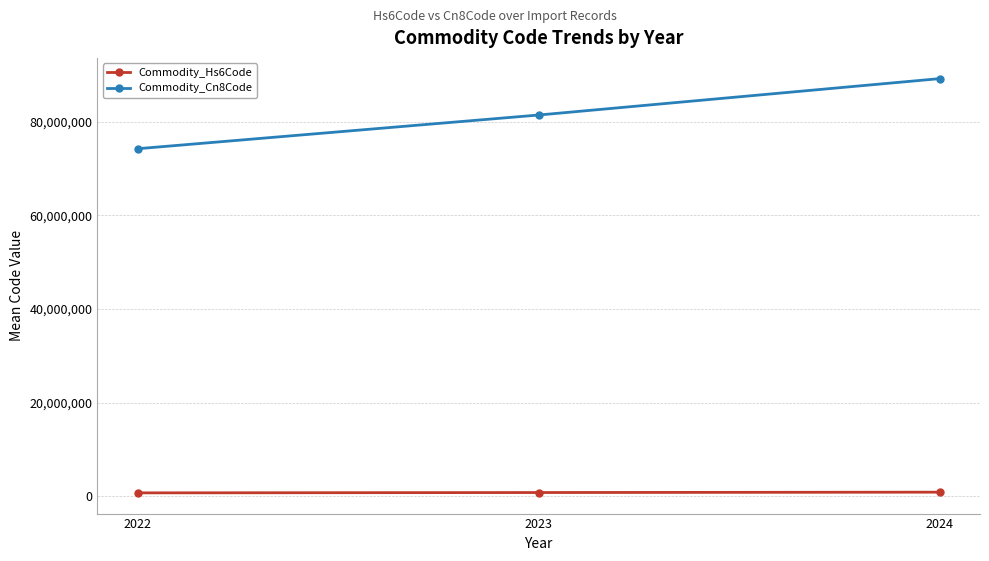

What is the maximum value for Commodity_Hs6Code?

891649.5